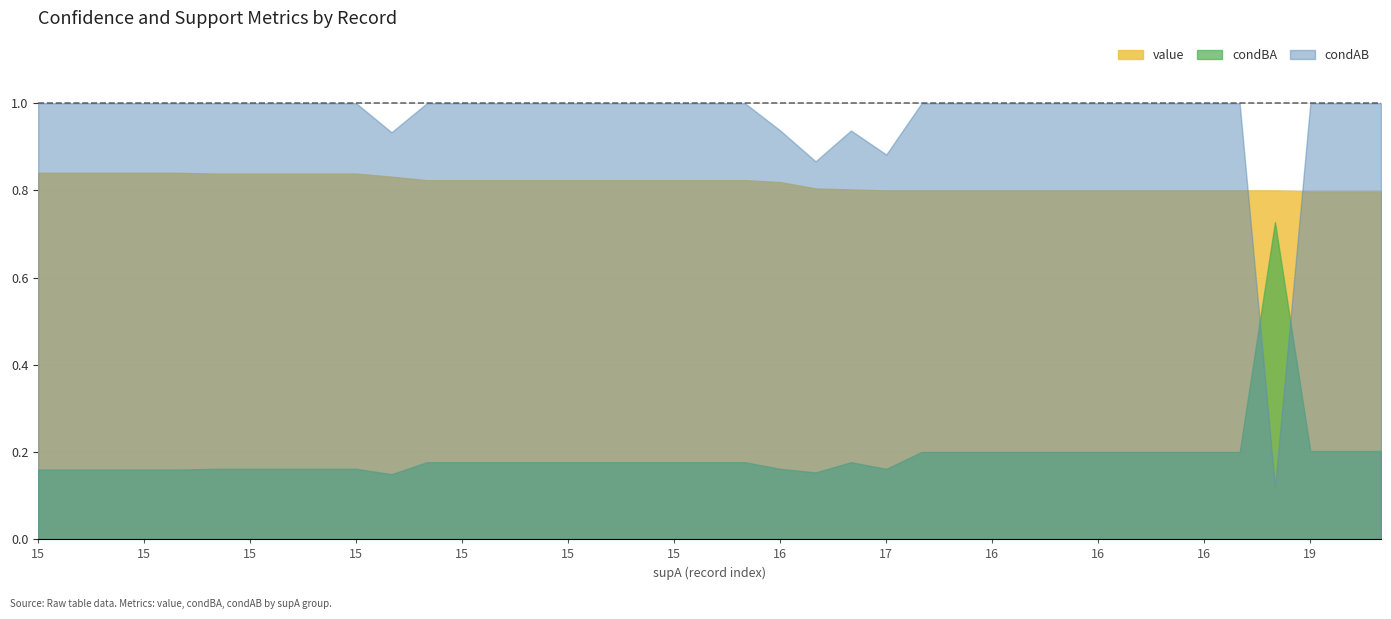

What is the smallest value displayed?

0.1